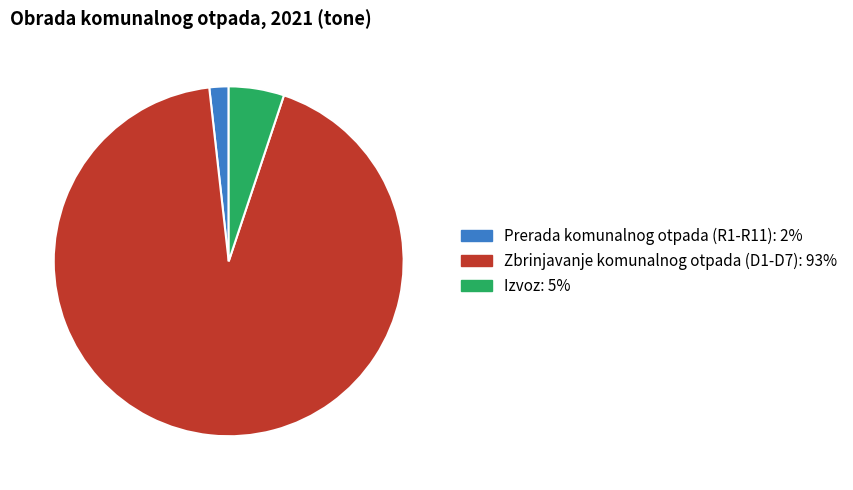

Rank the categories by value from lowest to highest.

Prerada komunalnog otpada (R1-R11), Izvoz, Zbrinjavanje komunalnog otpada (D1-D7)